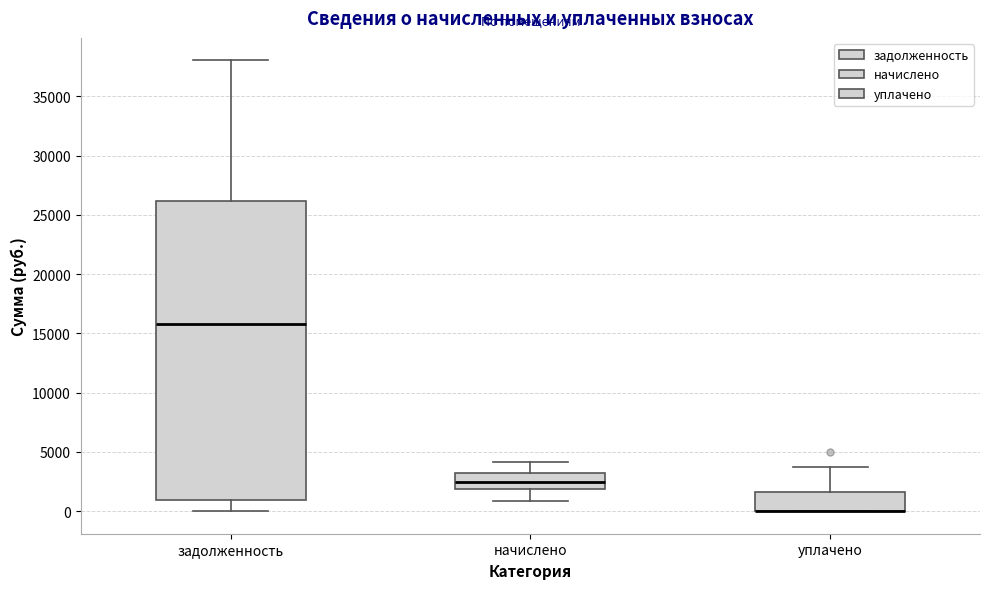

Reading left to right, read every box against the y-axis: the position of its median line, the range the box covers, and the ends of its whiskers. The values are not printed on the chart, so give them approximately, as read against the axis.

задолженность: median 16000, box 1000 to 26000, whiskers 0 to 38000
начислено: median 2500, box 2000 to 3000, whiskers 1000 to 4000
уплачено: median 0 (drawn on the box's lower edge), box 0 to 1500, whiskers 0 to 3500